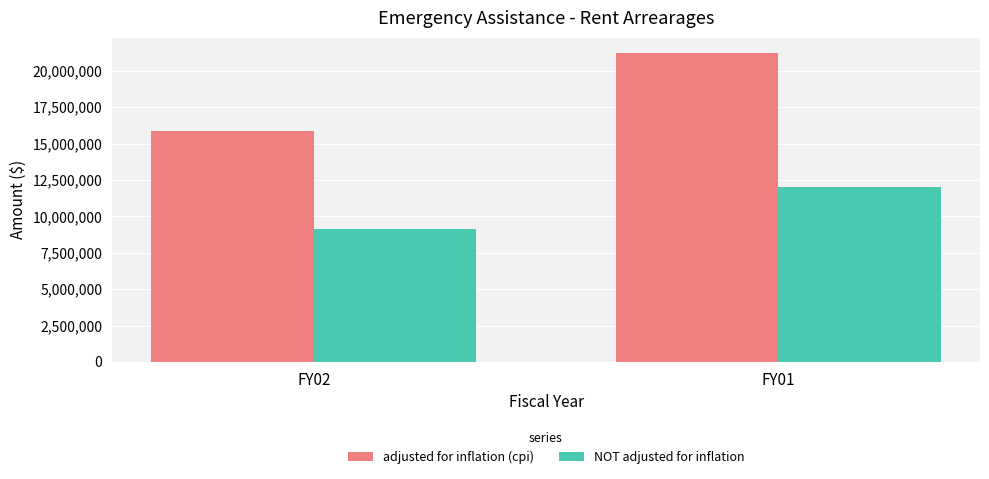

What is the value of the adjusted for inflation (cpi) bar at the 2nd from the left?

21195580